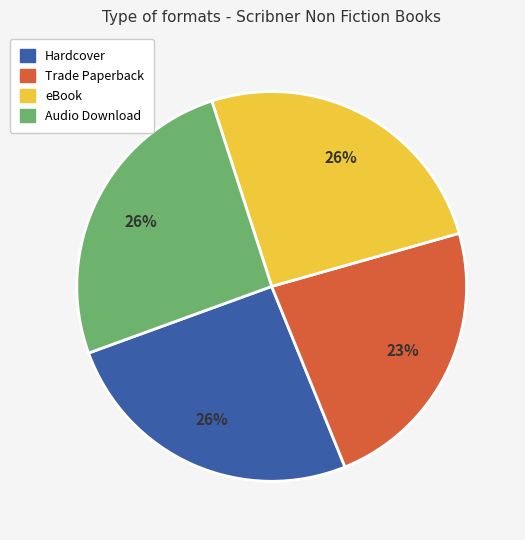

Is the sum of Trade Paperback and Hardcover greater than half?

No